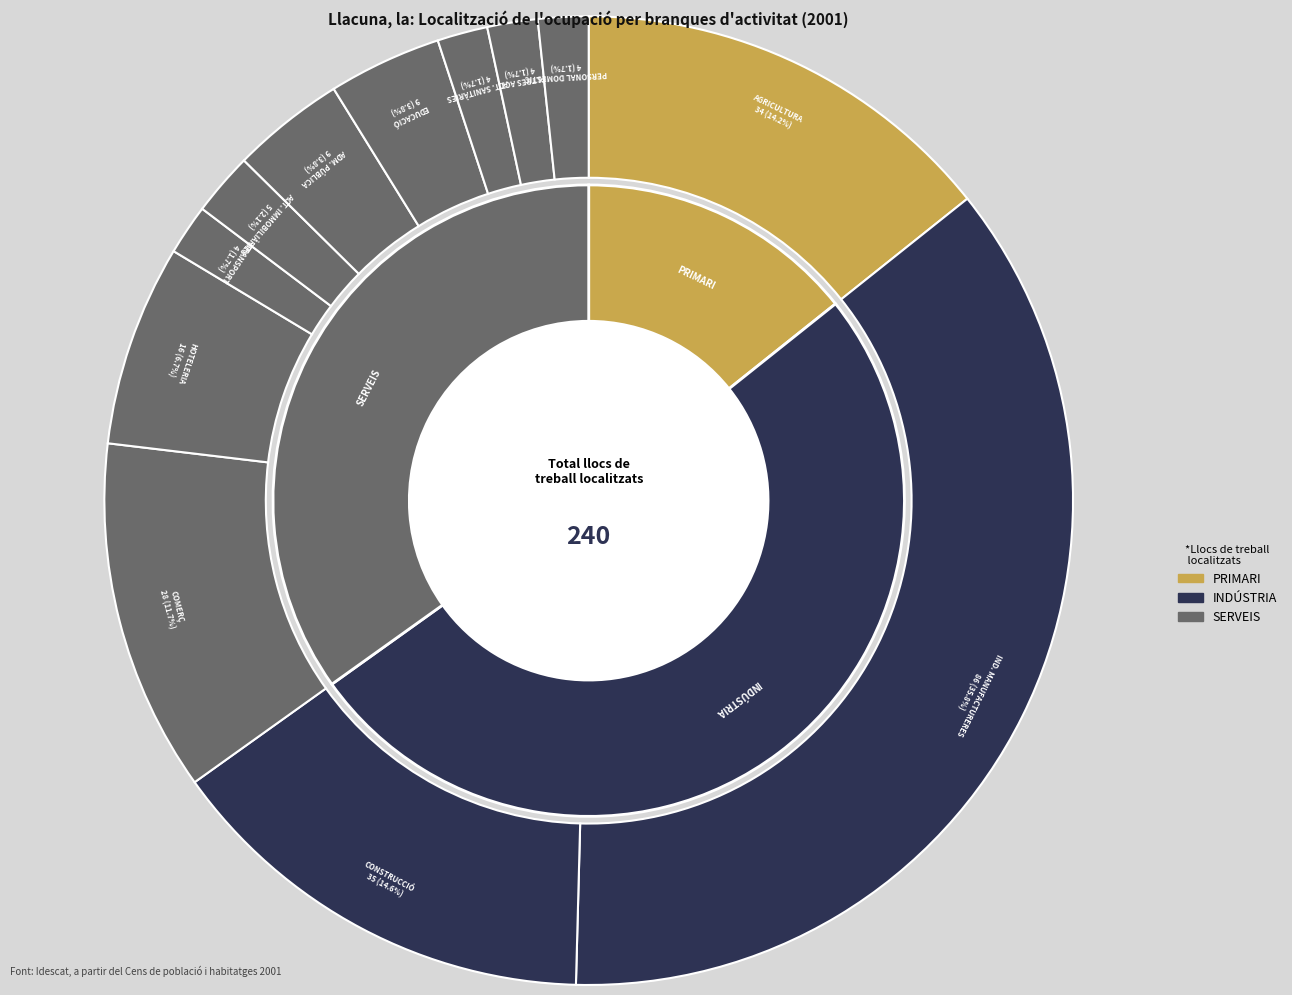

Which has a higher value, Comerç i reparacions or Transport, emmagatzematge i comunicacions?

Comerç i reparacions